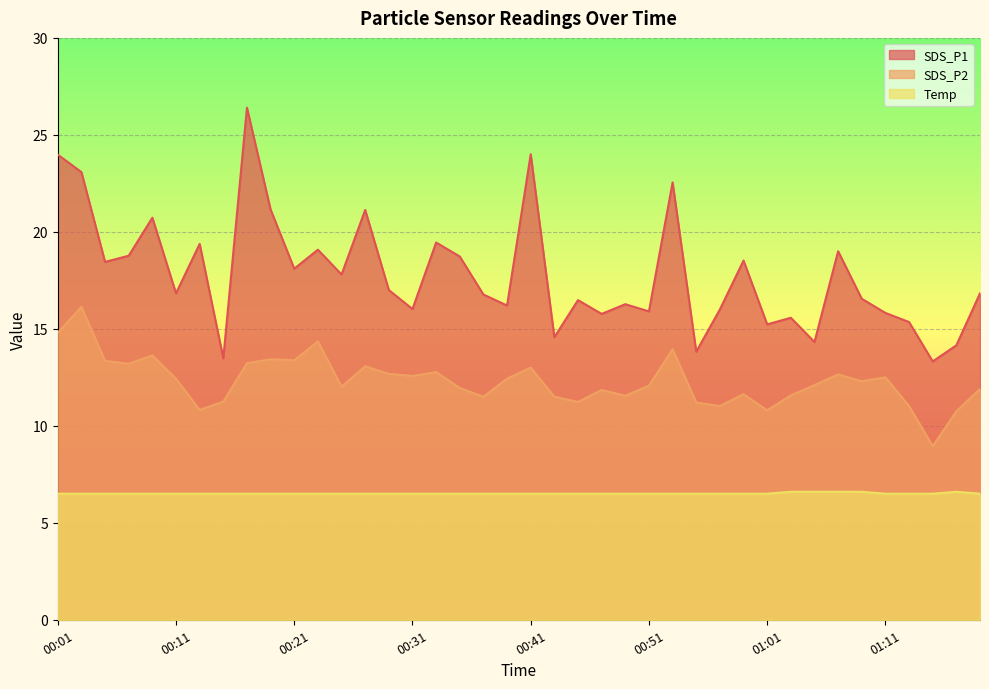

True or false: SDS_P1 and SDS_P2 cross at least once.

False